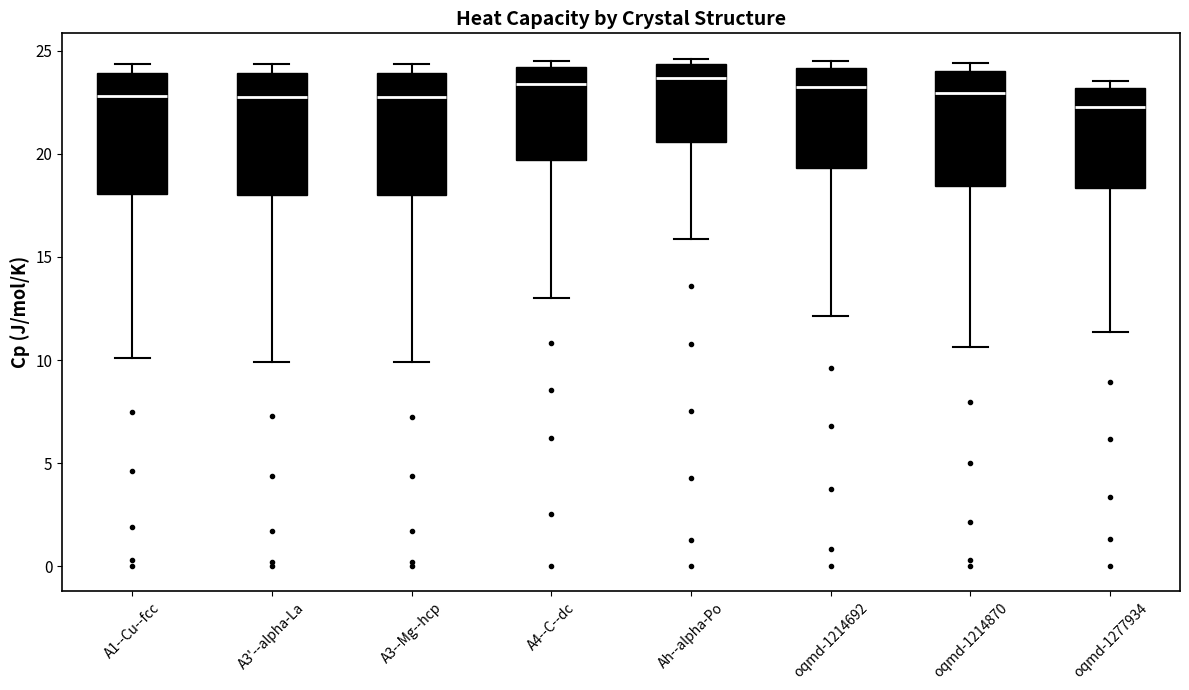

Reading left to right, read every box against the y-axis: the position of its median line, the range the box covers, and the ends of its whiskers. The values are not printed on the chart, so give them approximately, as read against the axis.

A1--Cu--fcc: median 23.0, box 18.0 to 24.0, whiskers 10.0 to 24.5
A3'--alpha-La: median 23.0, box 18.0 to 24.0, whiskers 10.0 to 24.5
A3--Mg--hcp: median 23.0, box 18.0 to 24.0, whiskers 10.0 to 24.5
A4--C--dc: median 23.5, box 19.5 to 24.0, whiskers 13.0 to 24.5
Ah--alpha-Po: median 23.5, box 20.5 to 24.5, whiskers 16.0 to 24.5 (just above the box's upper edge)
oqmd-1214692: median 23.5, box 19.5 to 24.0, whiskers 12.0 to 24.5
oqmd-1214870: median 23.0, box 18.5 to 24.0, whiskers 10.5 to 24.5
oqmd-1277934: median 22.5, box 18.5 to 23.0, whiskers 11.5 to 23.5